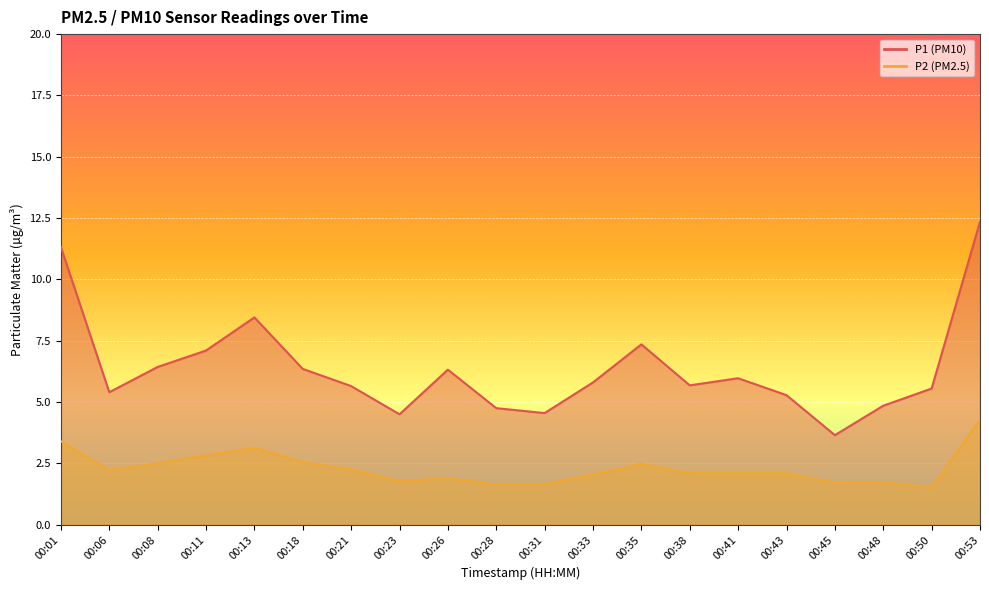

At 00:21, list the series in order from largest to smallest.

P1, P2